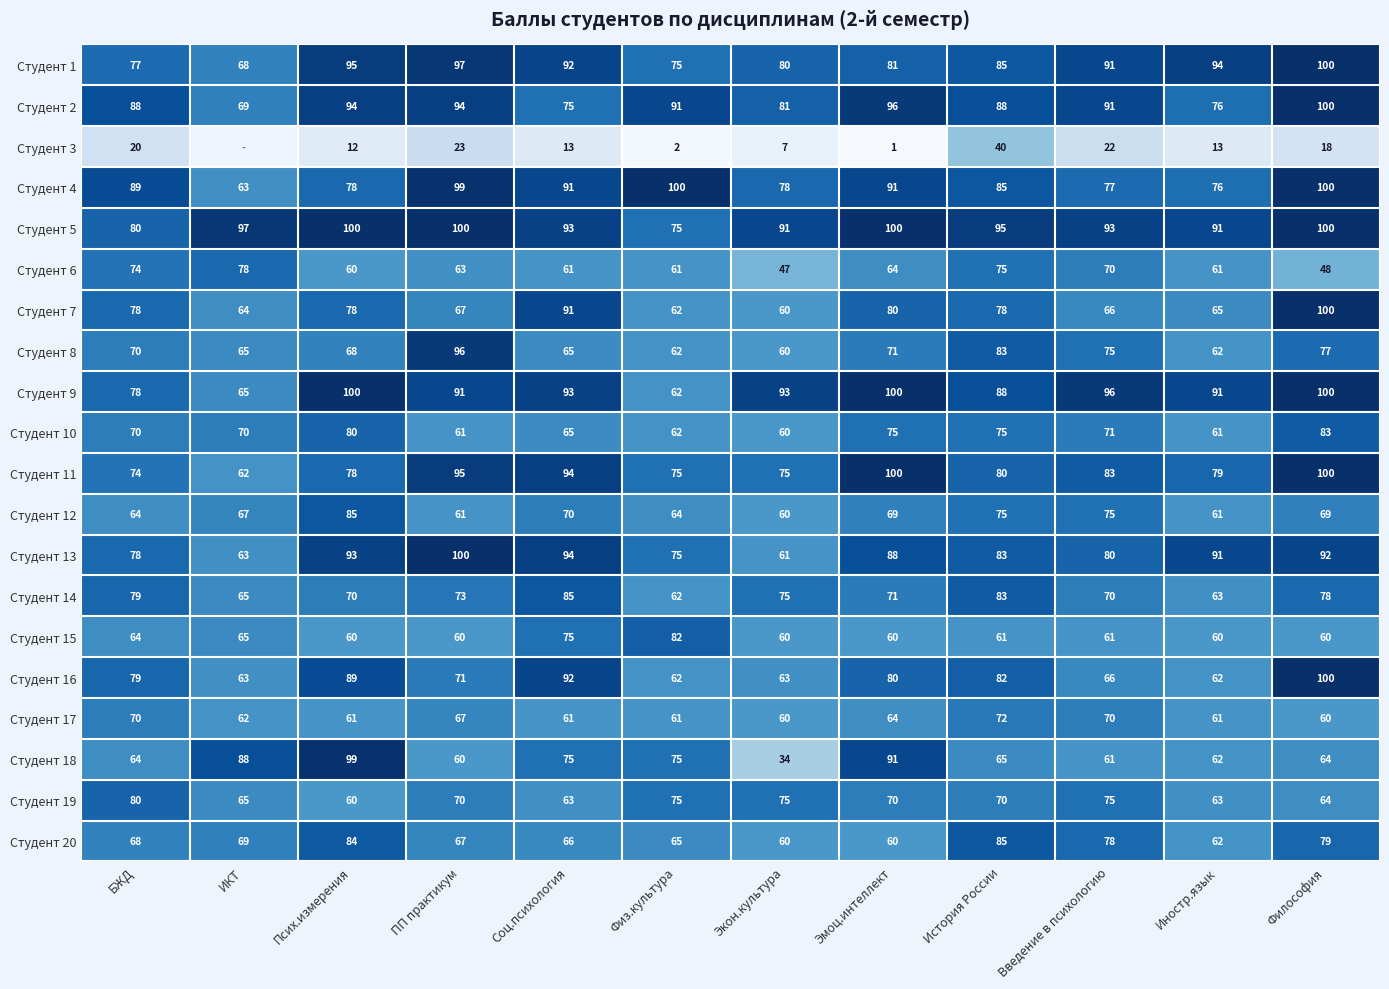

What is the greatest value displayed?

100.0